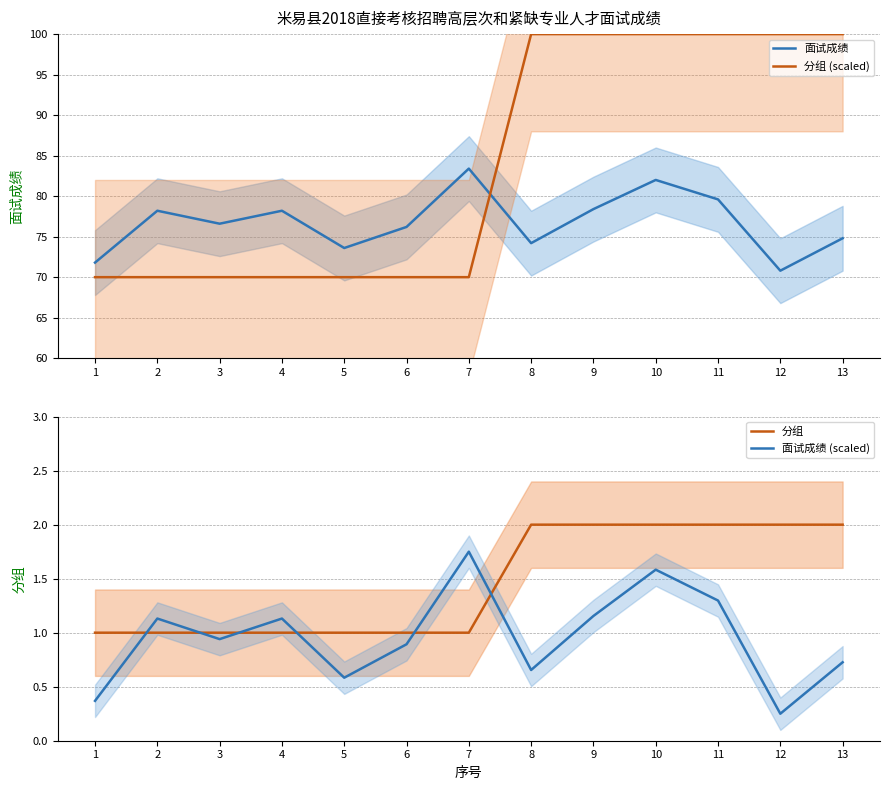

Which series has the largest range (max minus min)?

分组 (scaled)